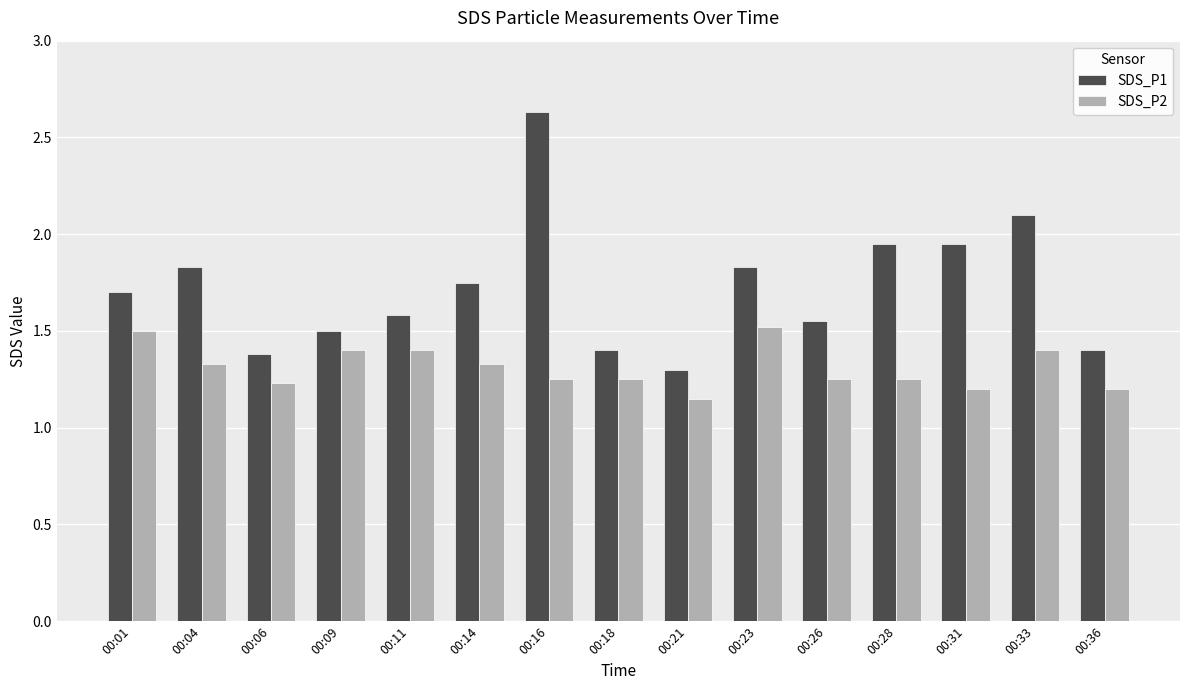

What is the total value across all series at 00:23?

3.4